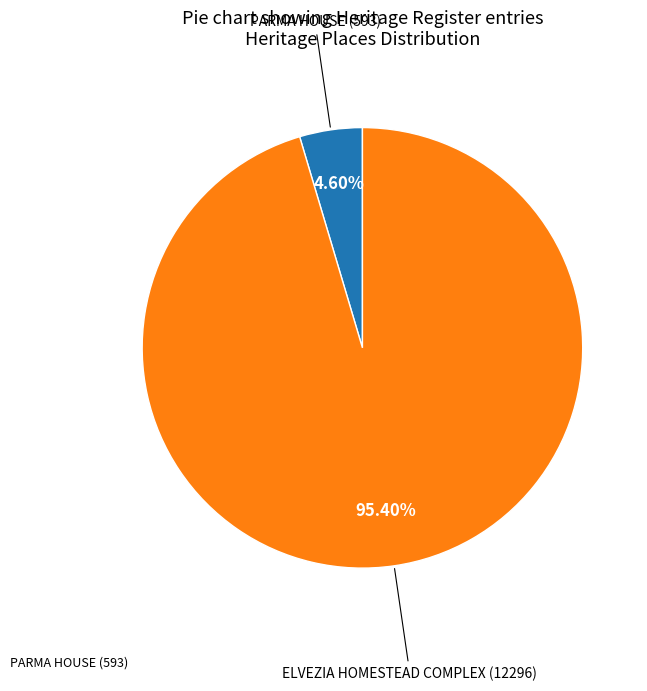

Is there a majority slice in this chart?

Yes